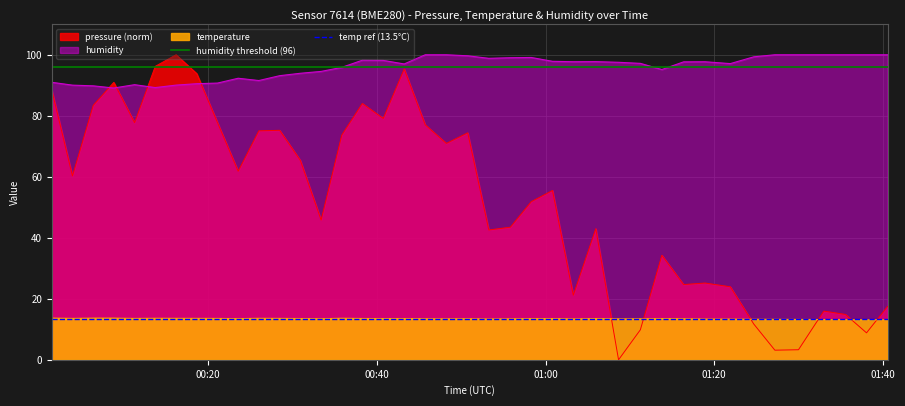

Is it true that temp ref (13.5°C) equals 23.2 at 00:40?

False